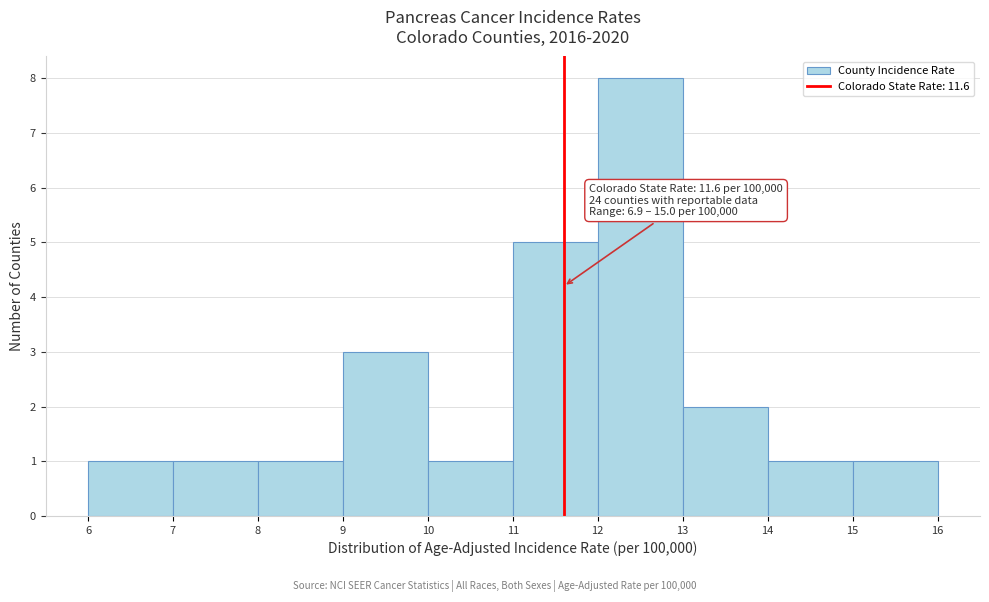

Over which range of the x-axis is the bar tallest?

12 to 13